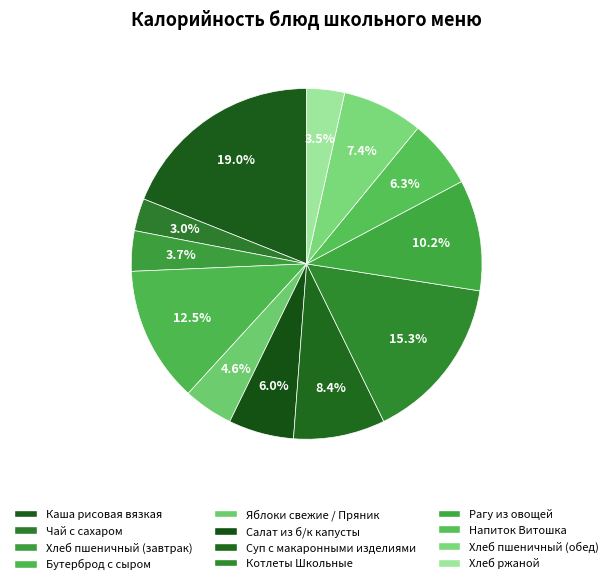

Rank the categories by value from highest to lowest.

Каша рисовая вязкая, Котлеты Школьные, Бутерброд с сыром, Рагу из овощей, Суп с макаронными изделиями, Хлеб пшеничный (обед), Напиток Витошка, Салат из б/к капусты, Яблоки свежие / Пряник, Хлеб пшеничный (завтрак), Хлеб ржаной, Чай с сахаром